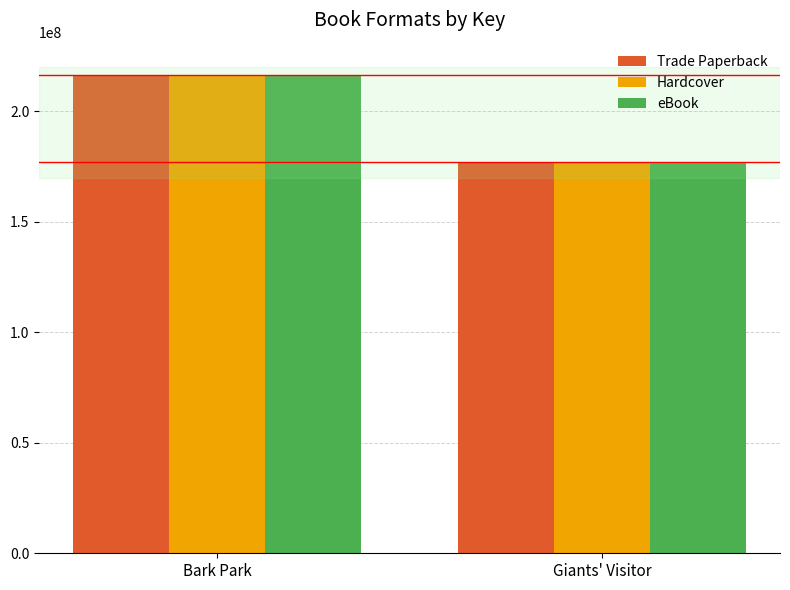

How many bars are there in each group?

3